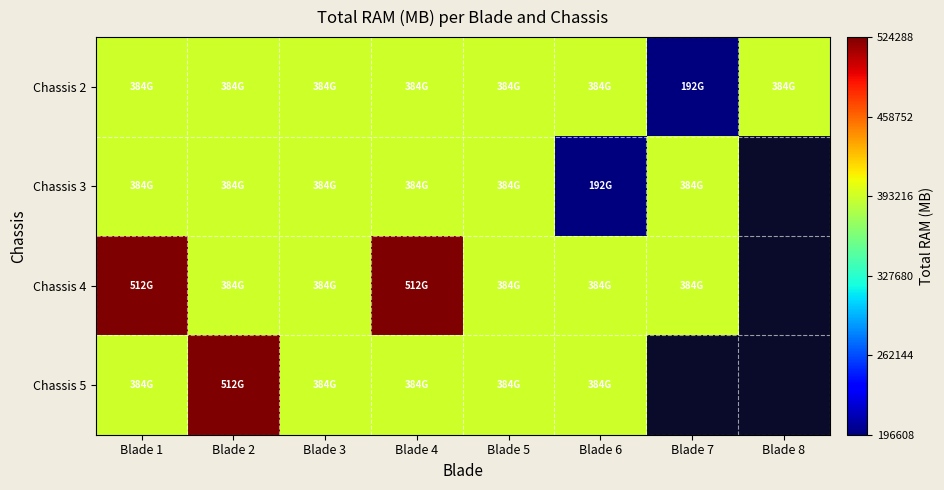

At Blade 8, list the series in order from smallest to largest.

Chassis 2, Chassis 3, Chassis 4, Chassis 5